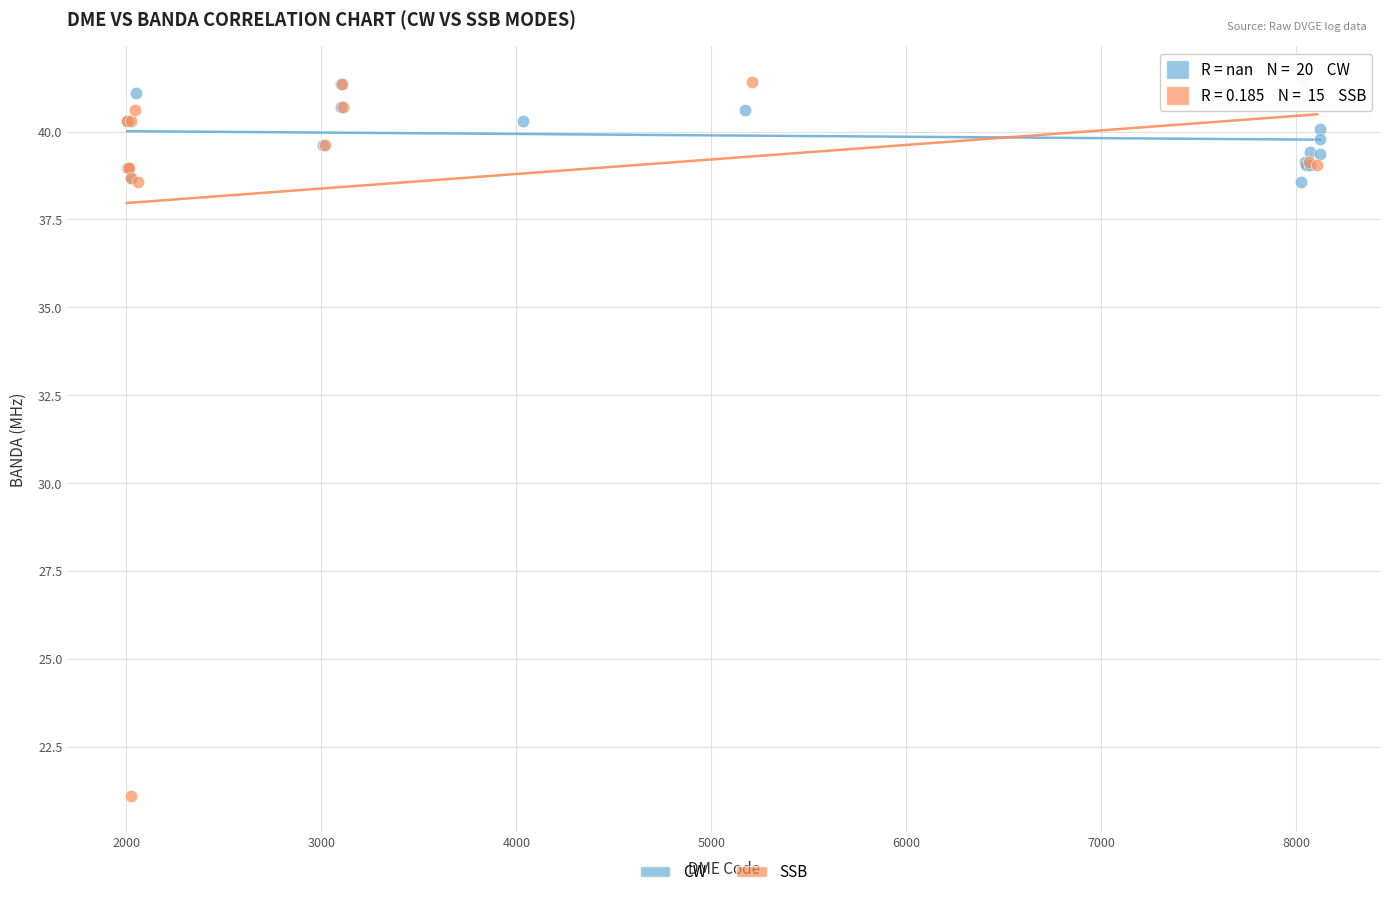

Which series has the widest spread of Y values?

SSB